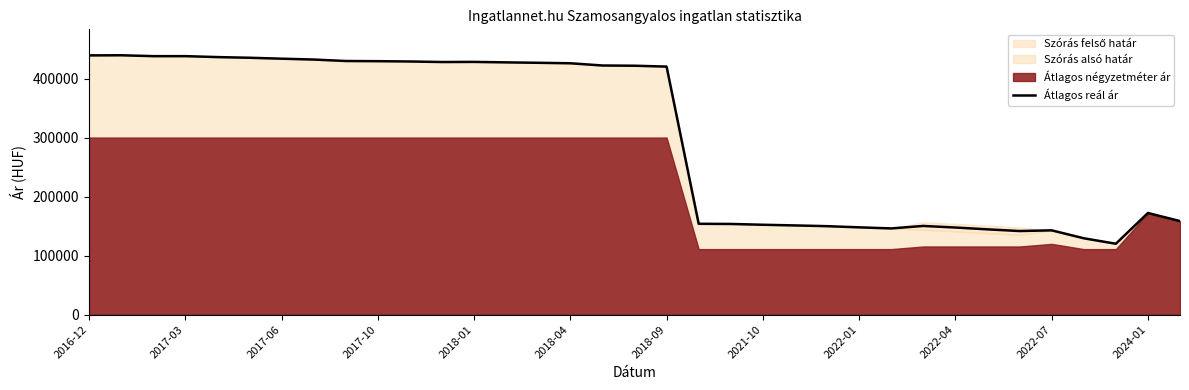

Reading left to right, what are all the values shown in this chart?

439856	440070	438577	438577	436989	435831	434263	432809	430339	430032	429522	428607	428810	427999	427291	426486	422701	422307	420834	154072	153789	152423	151287	150032	148042	146199	150404	147723	144624	141767	142942	129511	120187	172372	158666